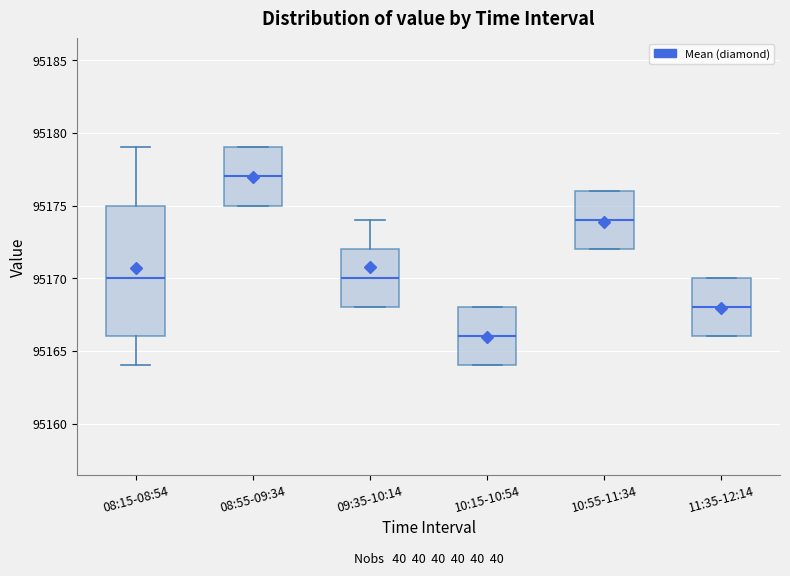

Reading left to right, read every box against the y-axis: the position of its median line, the range the box covers, and the ends of its whiskers. The values are not printed on the chart, so give them approximately, as read against the axis.

08:15-08:54: median 95170, box 95166 to 95175, whiskers 95164 to 95179
08:55-09:34: median 95177, box 95175 to 95179, whiskers 95175 to 95179
09:35-10:14: median 95170, box 95168 to 95172, whiskers 95168 to 95174
10:15-10:54: median 95166, box 95164 to 95168, whiskers 95164 to 95168
10:55-11:34: median 95174, box 95172 to 95176, whiskers 95172 to 95176
11:35-12:14: median 95168, box 95166 to 95170, whiskers 95166 to 95170